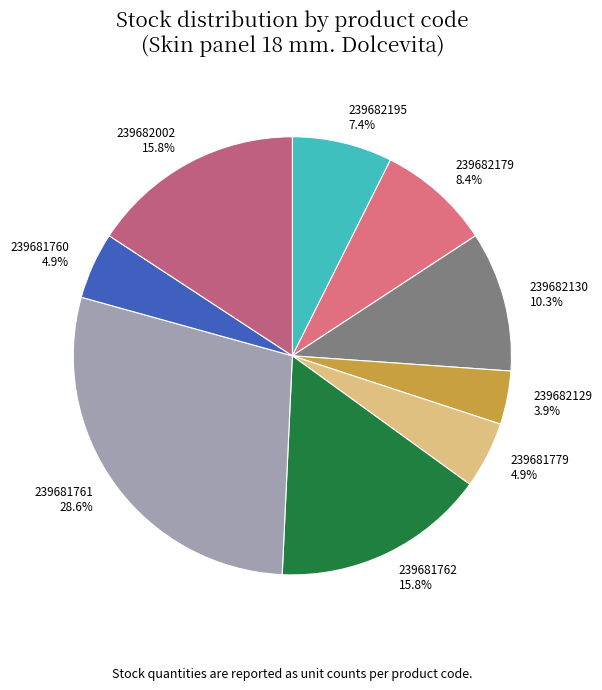

Which slice is the smallest?

239682129